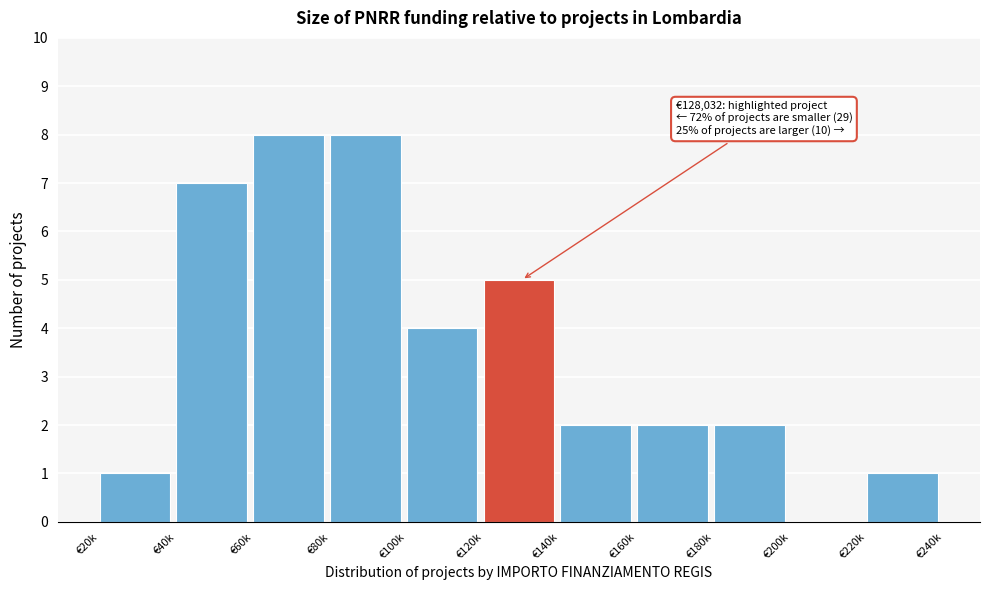

Reading right to left, list all the values displayed in this chart.

€220k=1	€200k=0	€180k=2	€160k=2	€140k=2	€120k=5	€100k=4	€80k=8	€60k=8	€40k=7	€20k=1